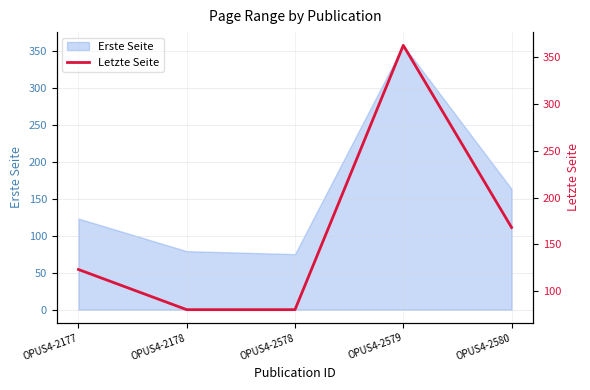

Where is the first local maximum?

OPUS4-2579